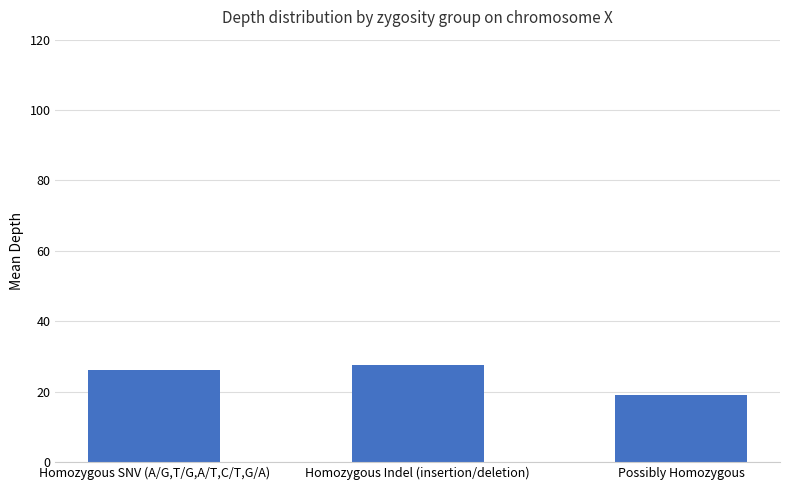

What is the difference between the maximum and minimum values?

8.4